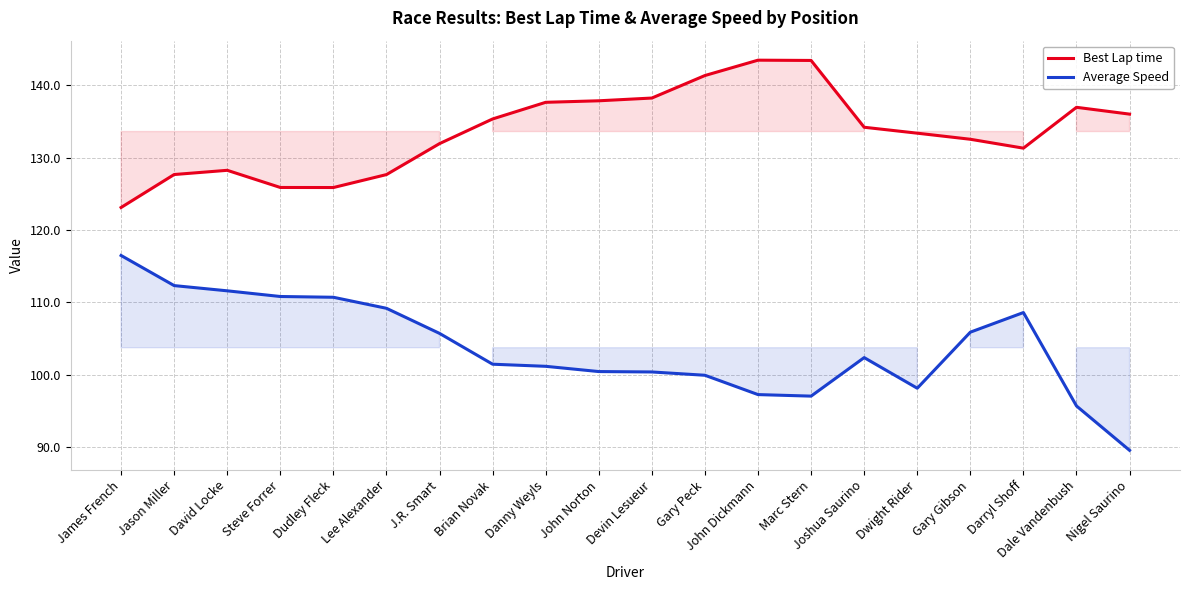

Reading left to right, transcribe all the data shown in this chart.

Best Lap time: 123.1	127.7	128.2	125.9	125.9	127.7	131.9	135.3	137.6	137.9	138.2	141.3	143.5	143.4	134.2	133.4	132.5	131.3	137.0	136.0
Average Speed: 116.5	112.3	111.6	110.8	110.7	109.2	105.7	101.4	101.2	100.4	100.4	99.9	97.2	97.0	102.4	98.1	105.9	108.6	95.7	89.5